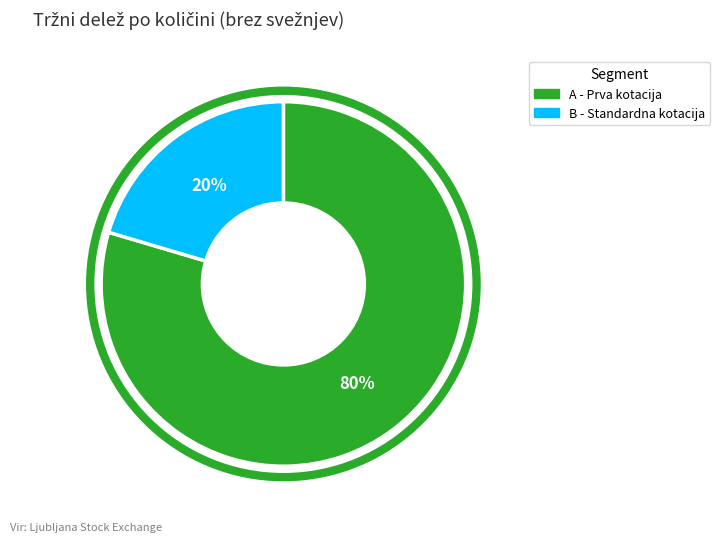

Is it true that B - Standardna kotacija is 20% of the pie?

True